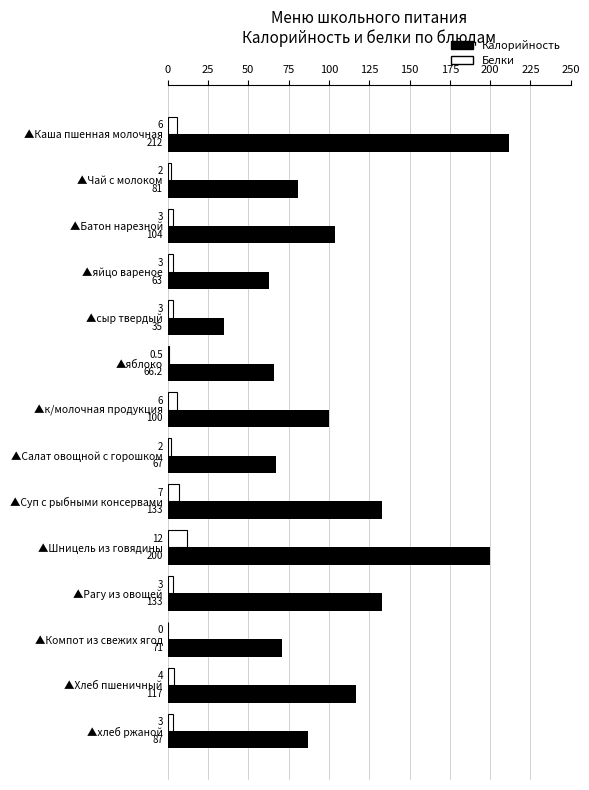

What is the sum of the Калорийность values at ▲Салат овощной с горошком and ▲Каша пшенная молочная?

279.0